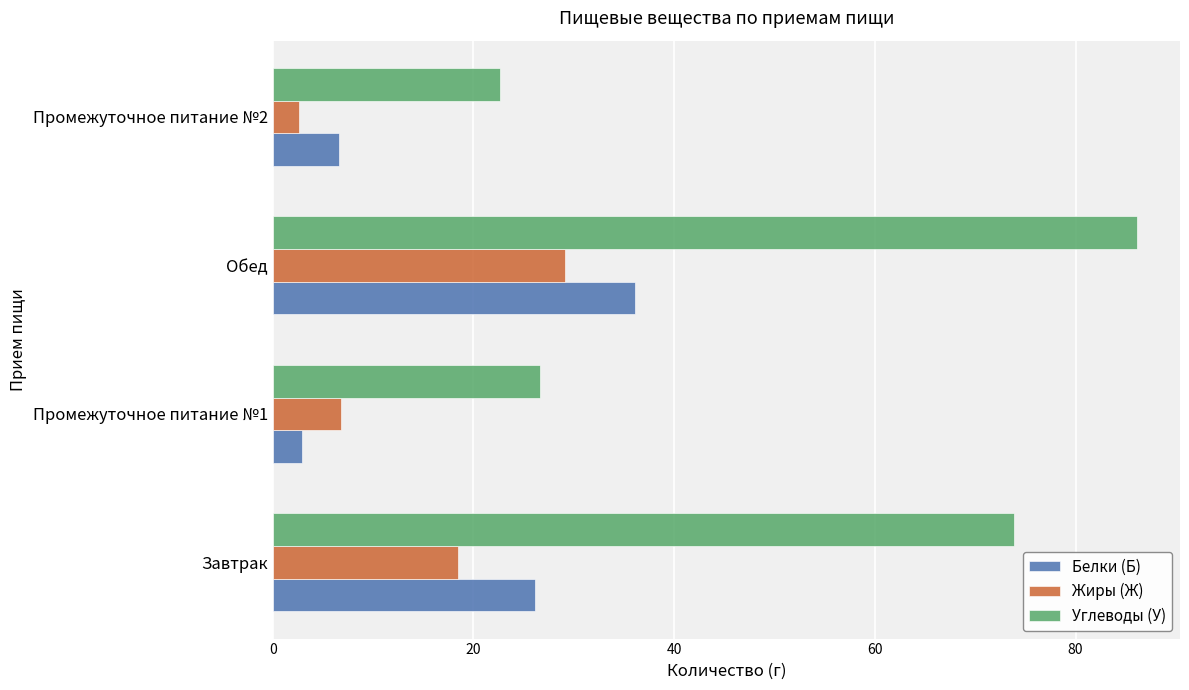

What is the difference between the Белки (Б) values at Промежуточное питание №1 and Промежуточное питание №2?

3.6